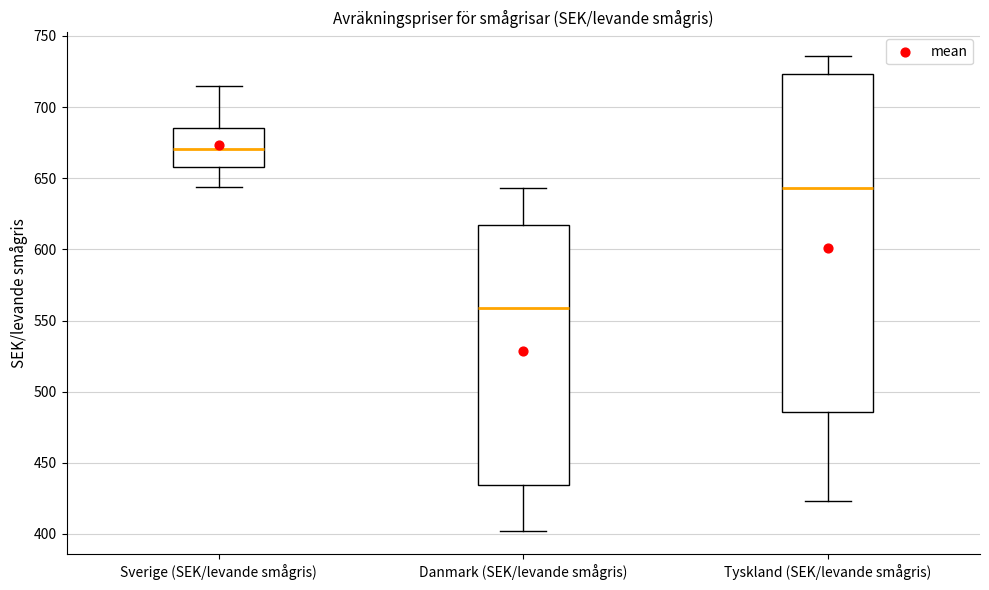

Which box has the highest median line?

Sverige (SEK/levande smågris)